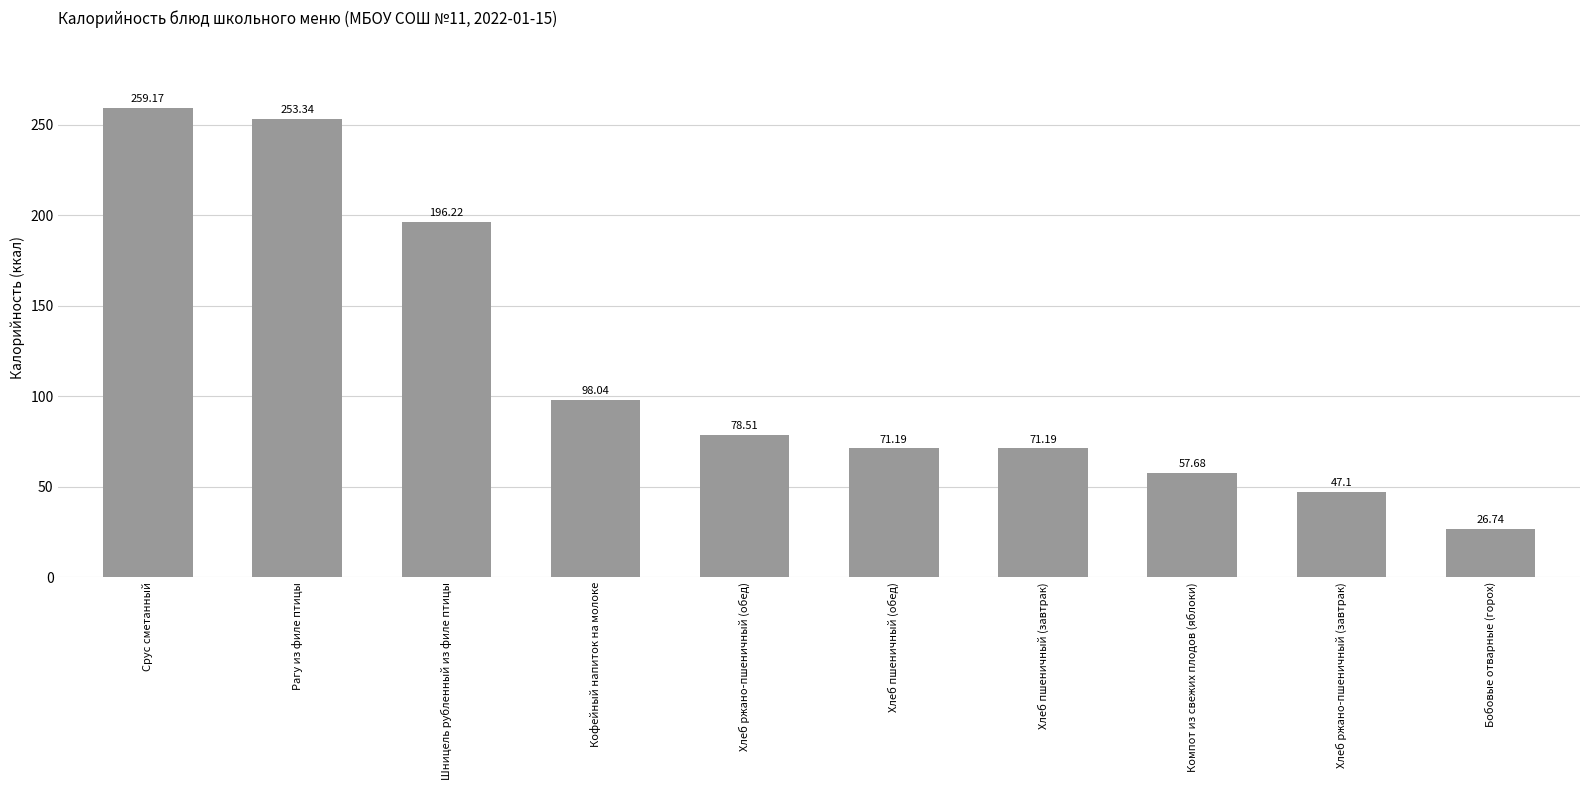

What is the difference between the values at Срус сметанный and Хлеб ржано-пшеничный (обед)?

180.7